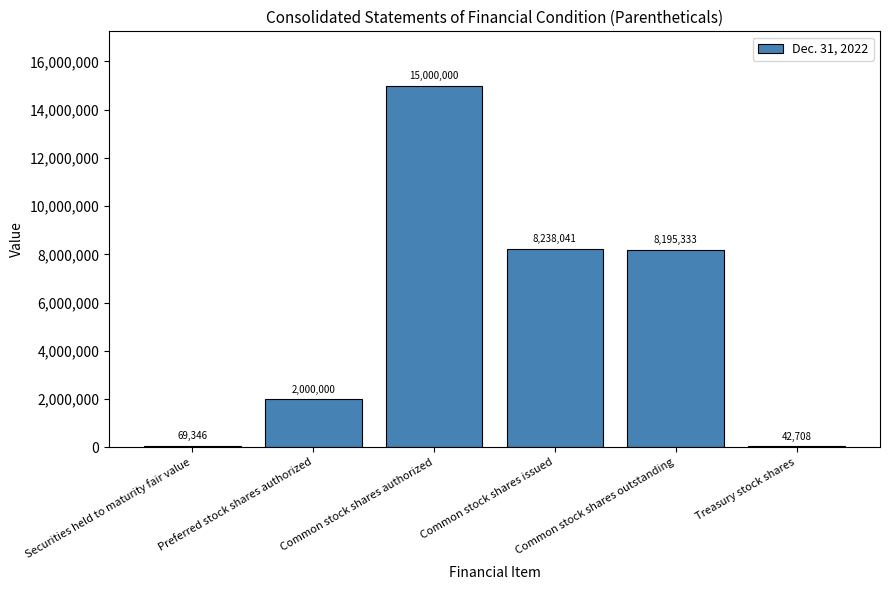

The value at Common stock shares issued is 11783576. True or false?

False